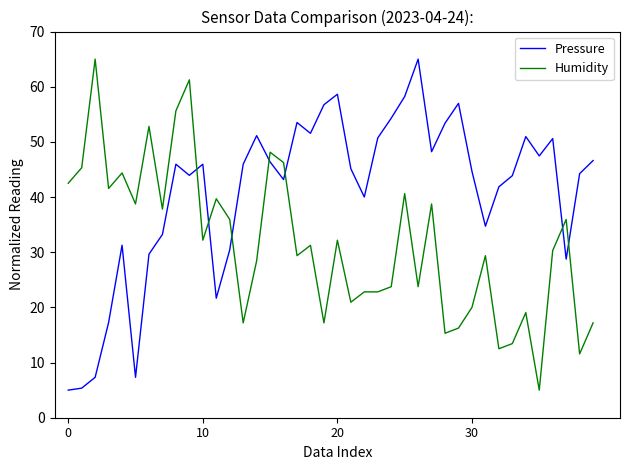

What is the difference between the maximum and minimum values in the Pressure series?

60.0